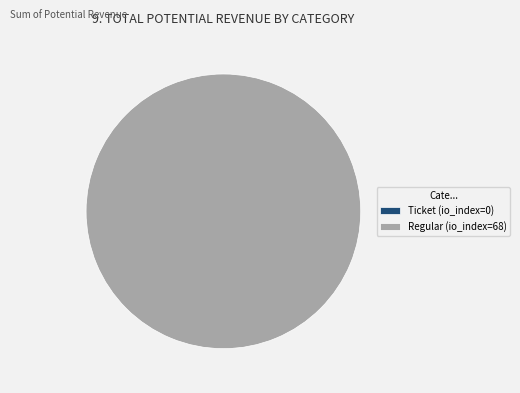

How many slices are in this pie chart?

2